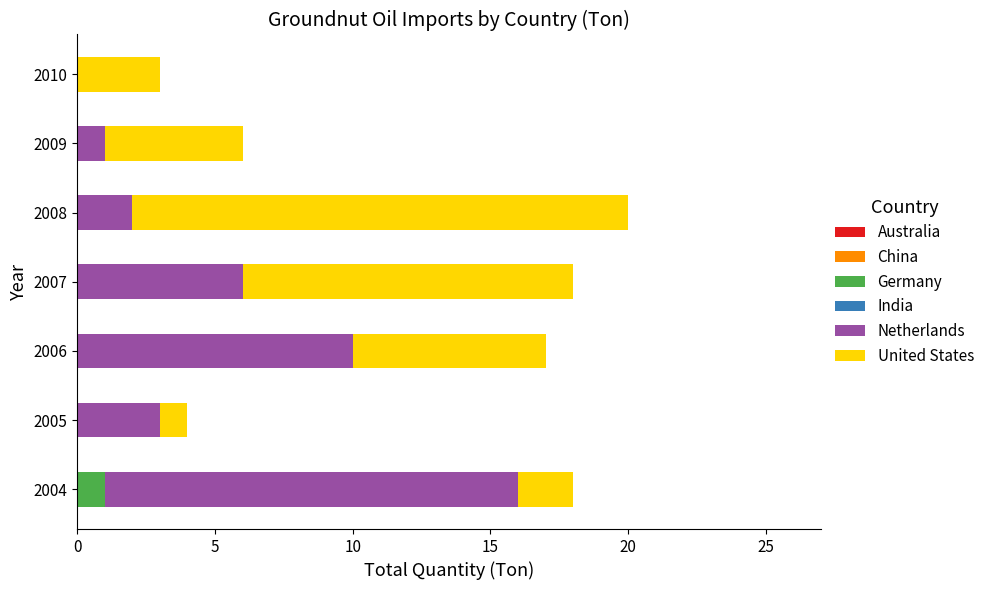

The Germany series shows 1 at 2005. True or false?

False